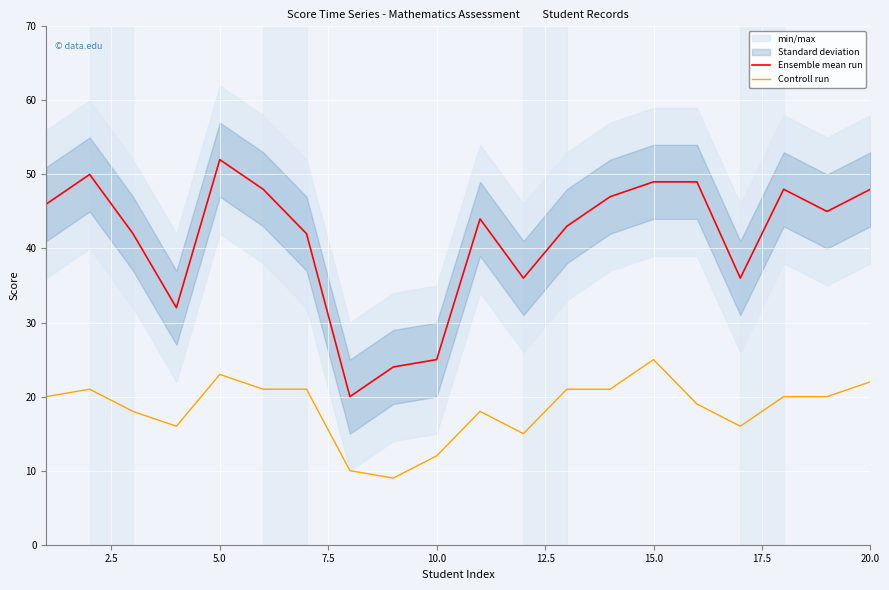

True or false: Controll run and Ensemble mean run cross at least once.

False